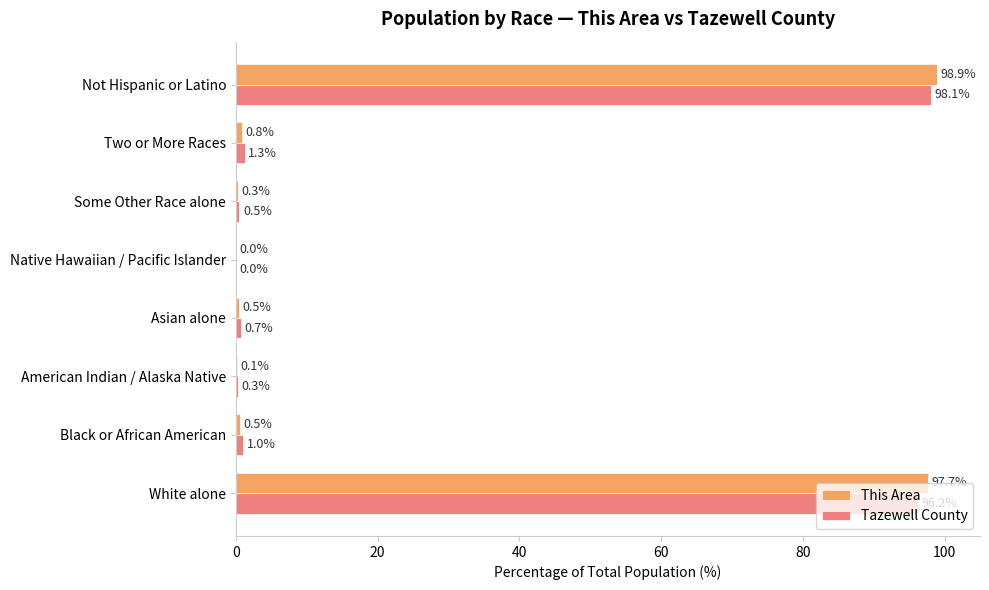

The value of Tazewell County at White alone is 96.2. True or false?

True